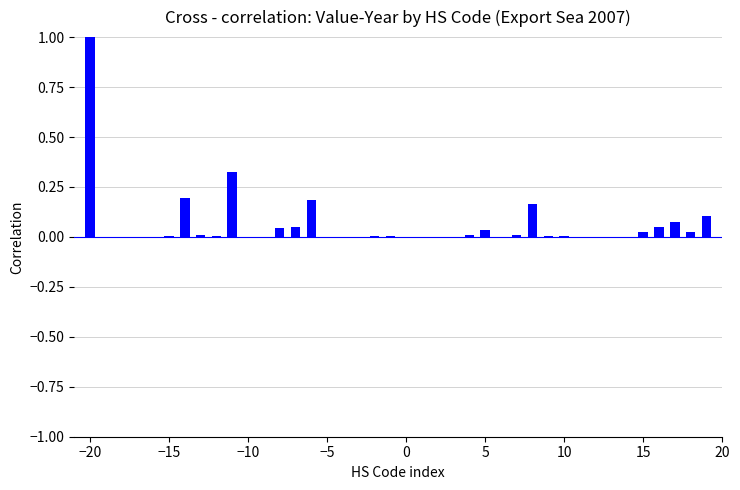

What is the sum of all values?

2.3